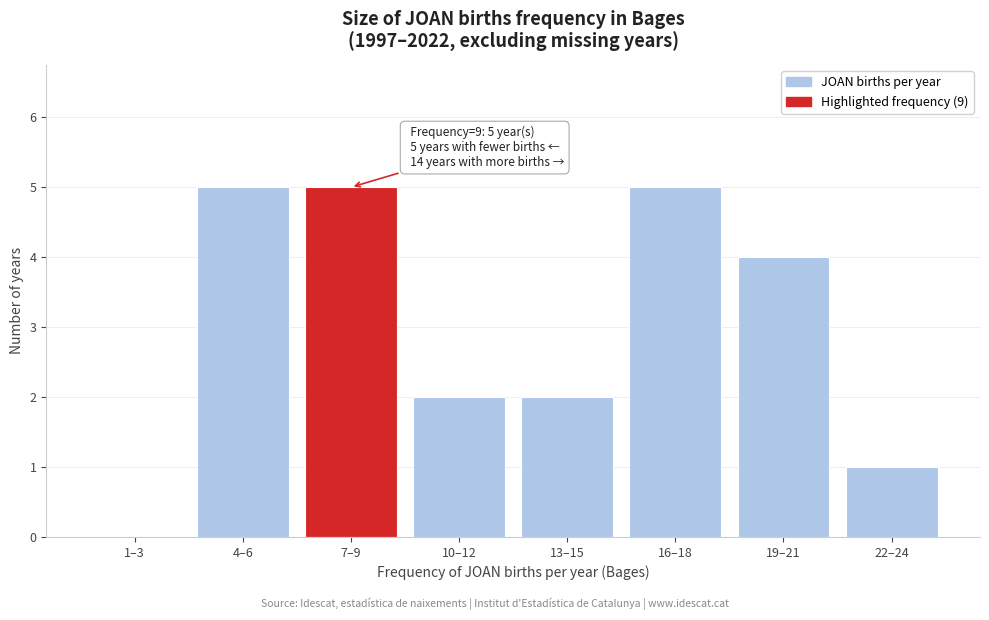

Reading left to right, transcribe all the data shown in this chart.

1–3=0	4–6=5	7–9=5	10–12=2	13–15=2	16–18=5	19–21=4	22–24=1